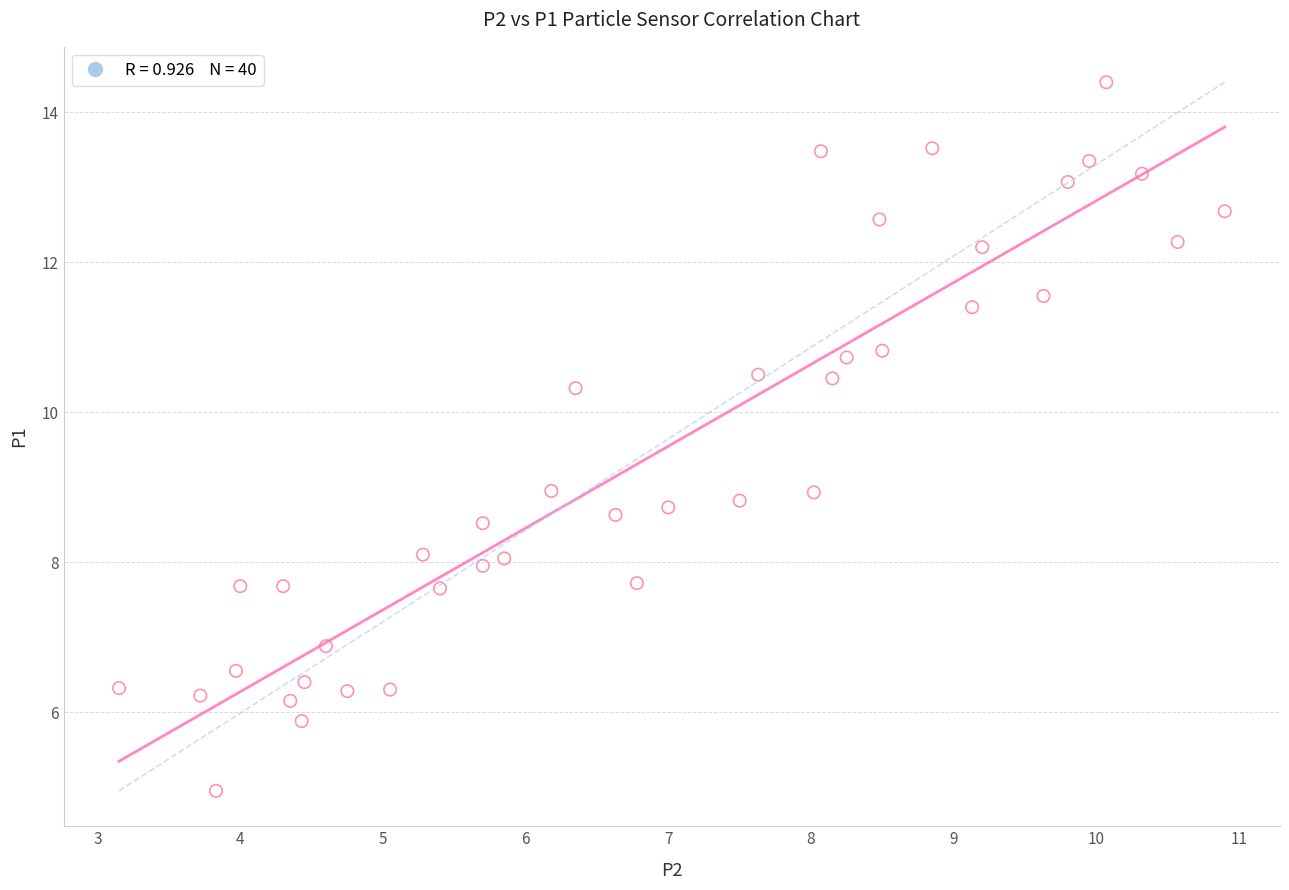

What is the range of X values (max minus min)?

7.8